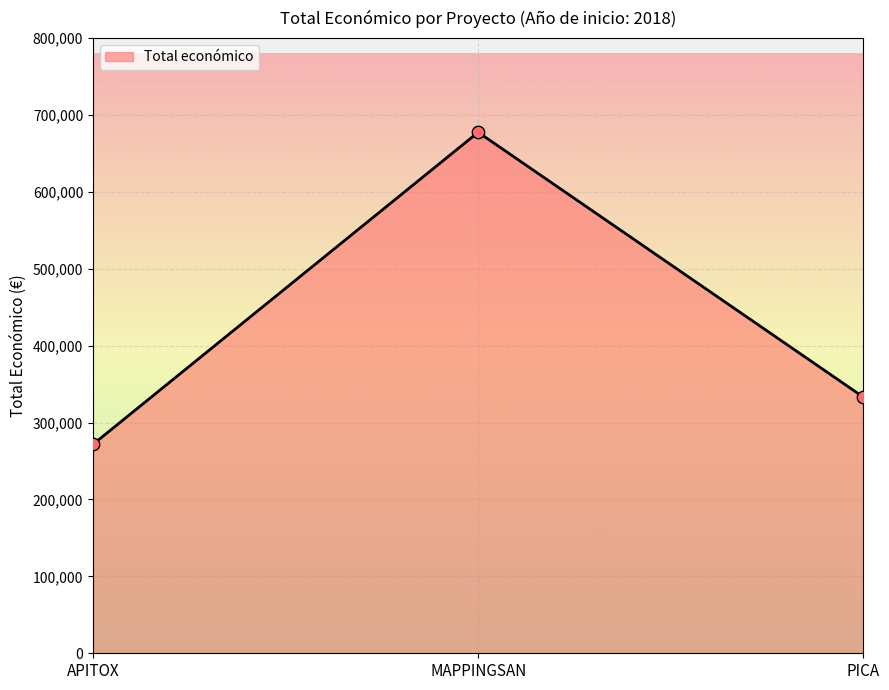

What is the change in value from APITOX to MAPPINGSAN?

+405873